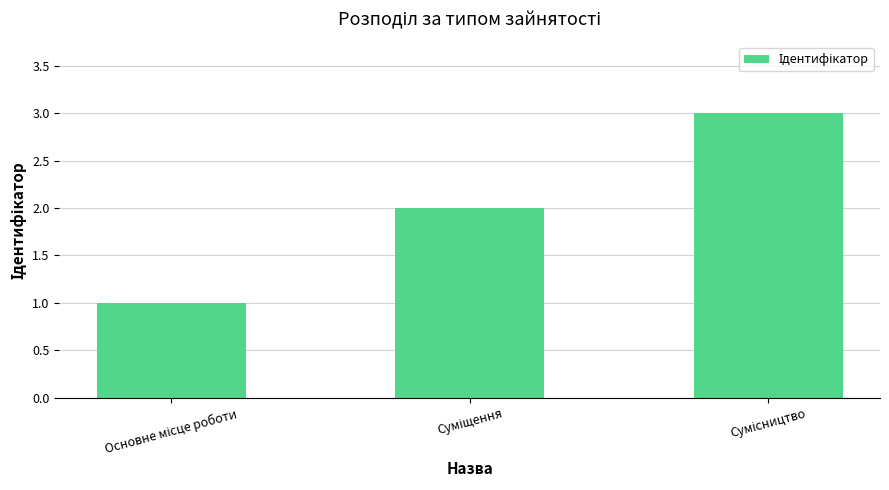

What is the sum of all values?

6